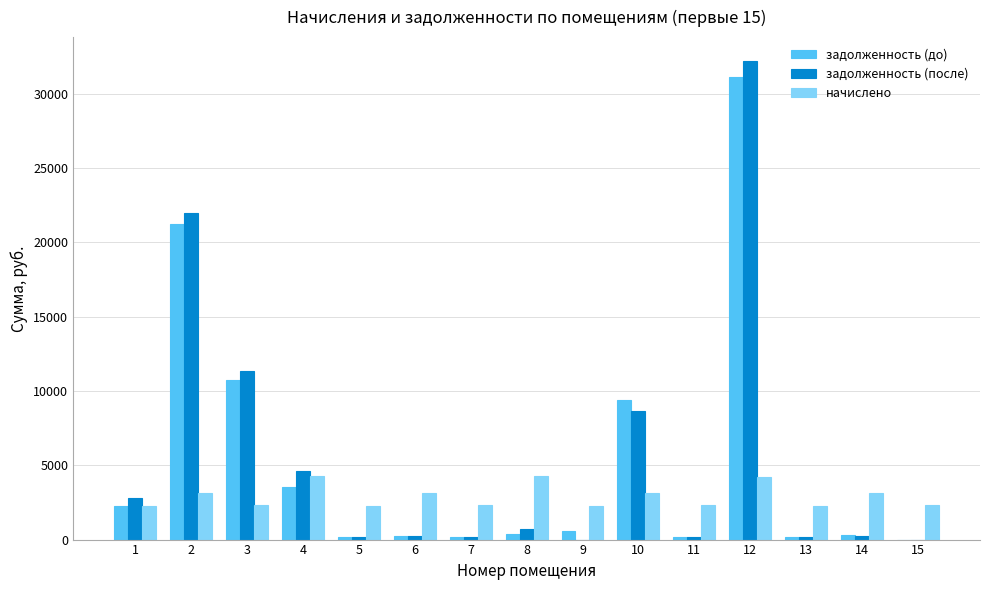

What is the average value of the задолженность (до) series?

5370.0